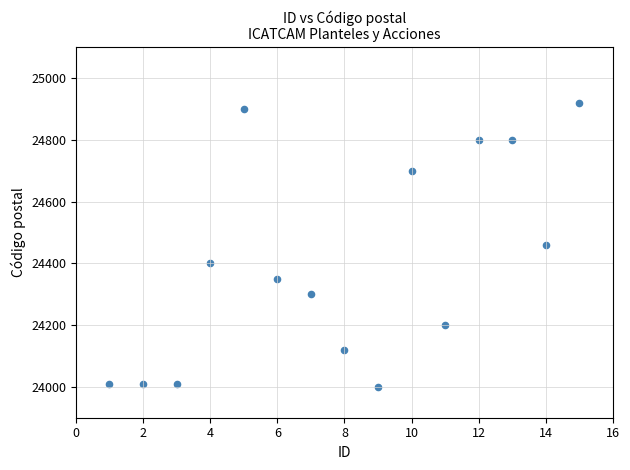

What is the range of X values (max minus min)?

14